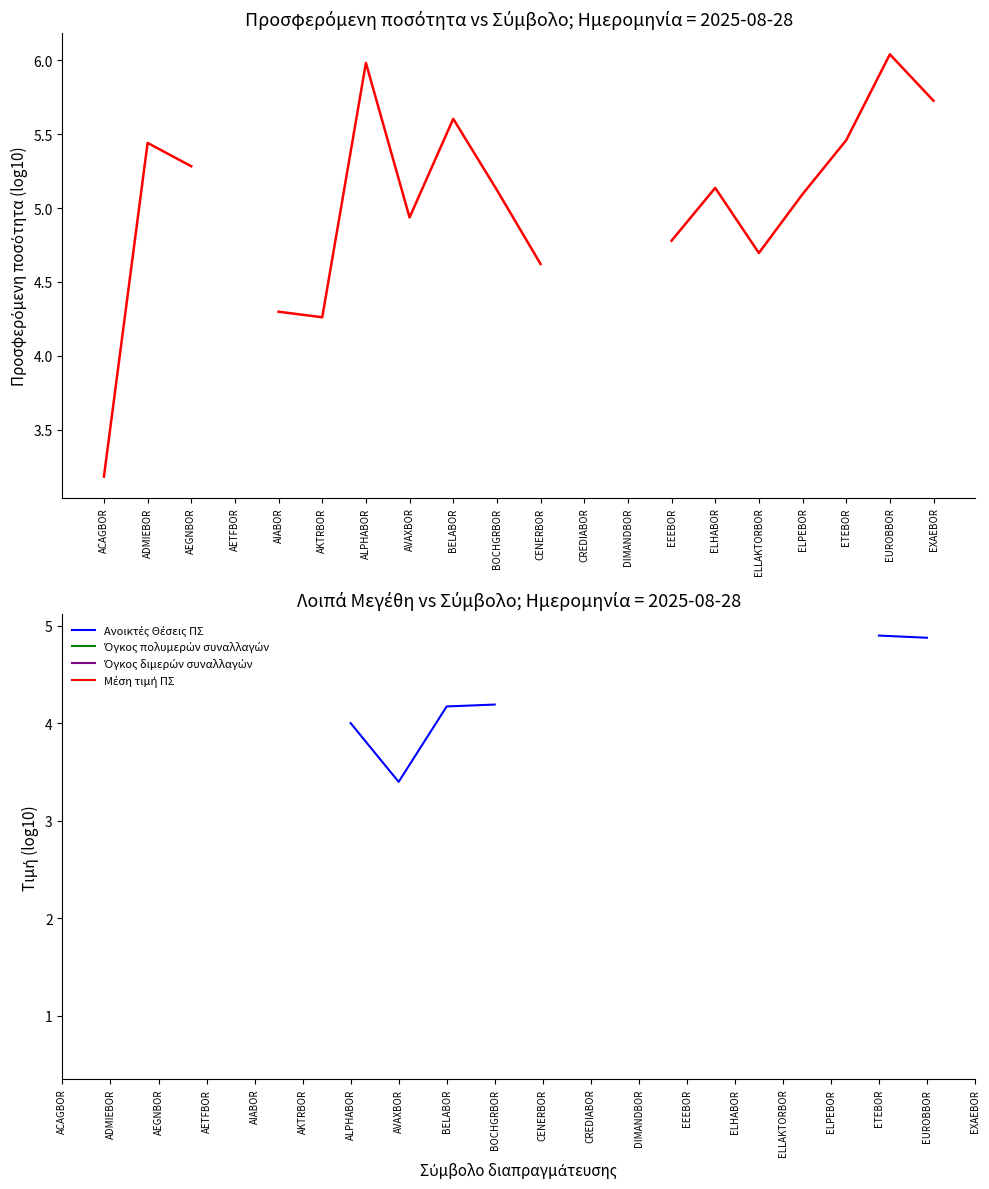

Which category has the highest value across all series?

EUROBBOR